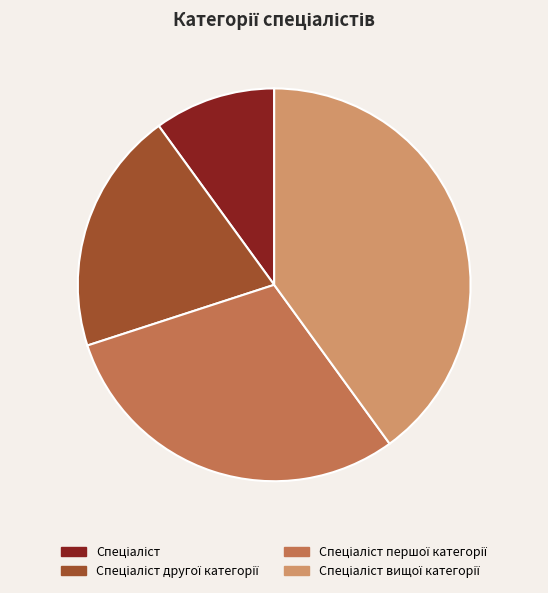

Is there a majority slice in this chart?

No